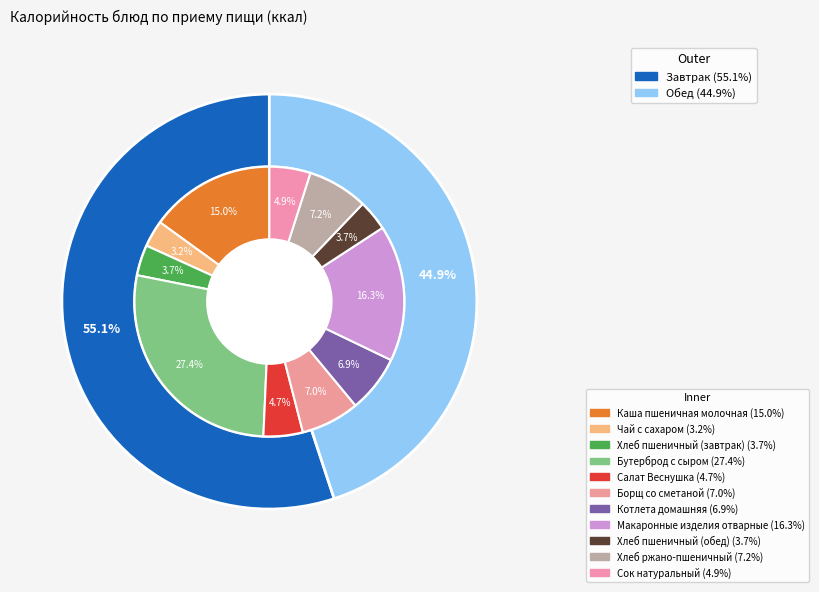

What is the smallest slice in the pie chart?

Чай с сахаром